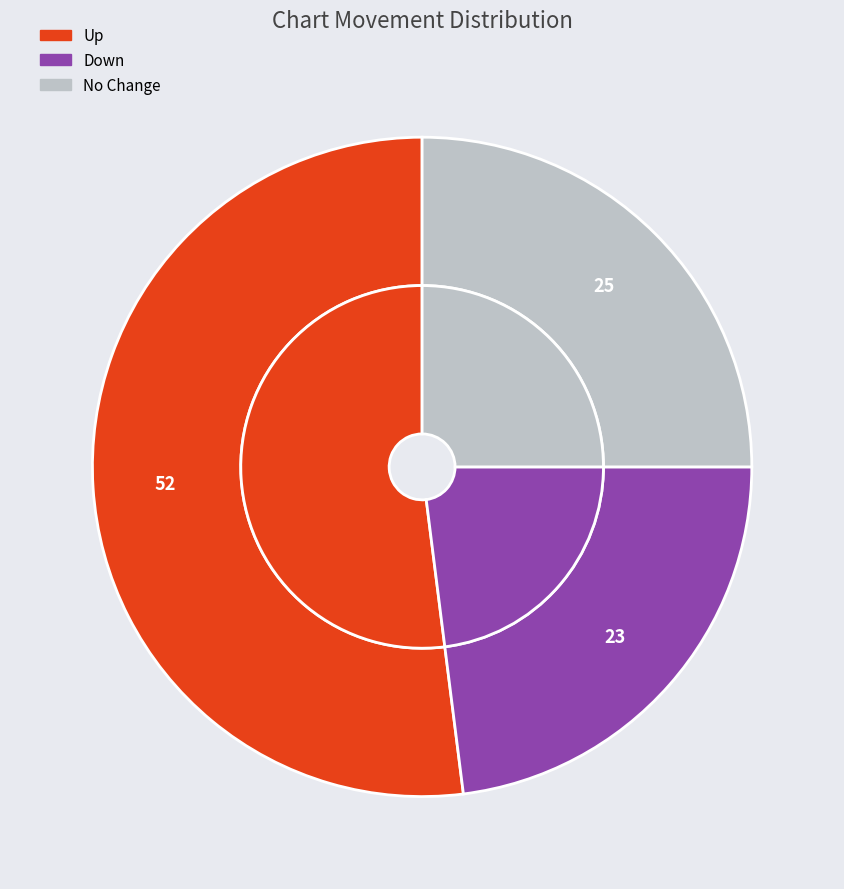

Which category has the biggest portion of the pie?

up